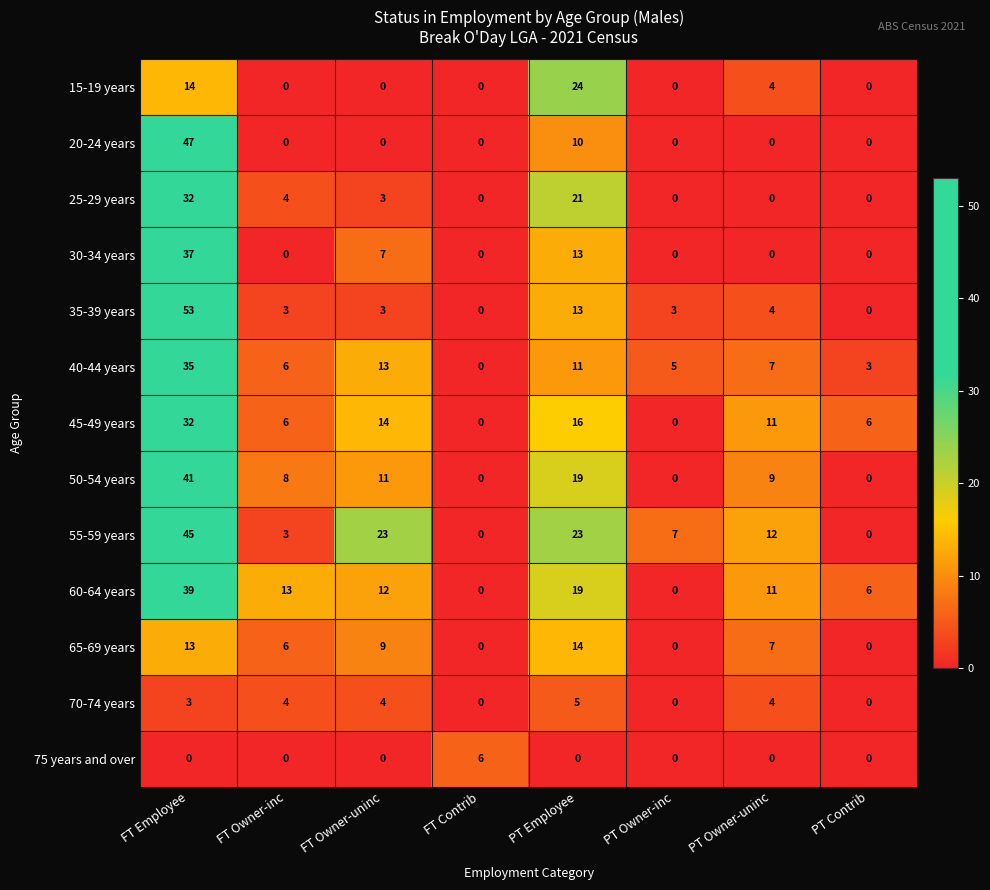

At which category does the chart reach its peak across all series?

FT Employee